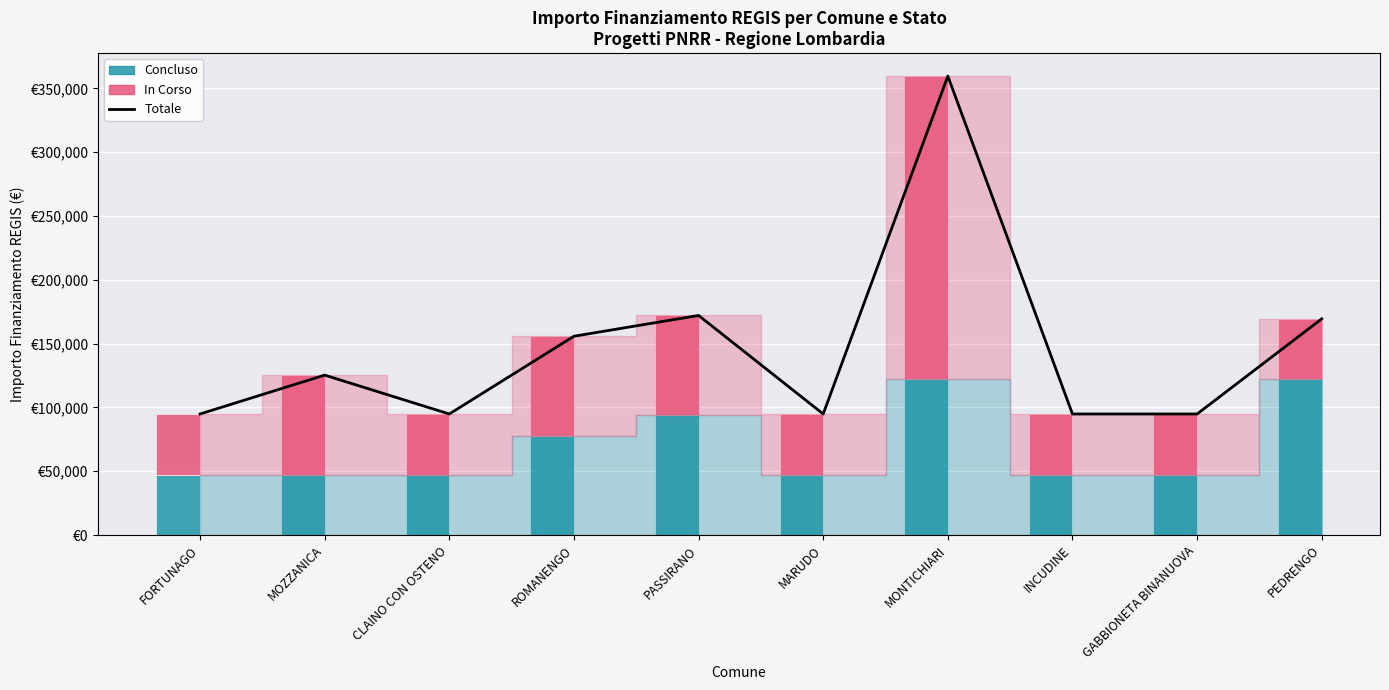

What are all the series names shown in the legend?

Totale, Concluso, In Corso